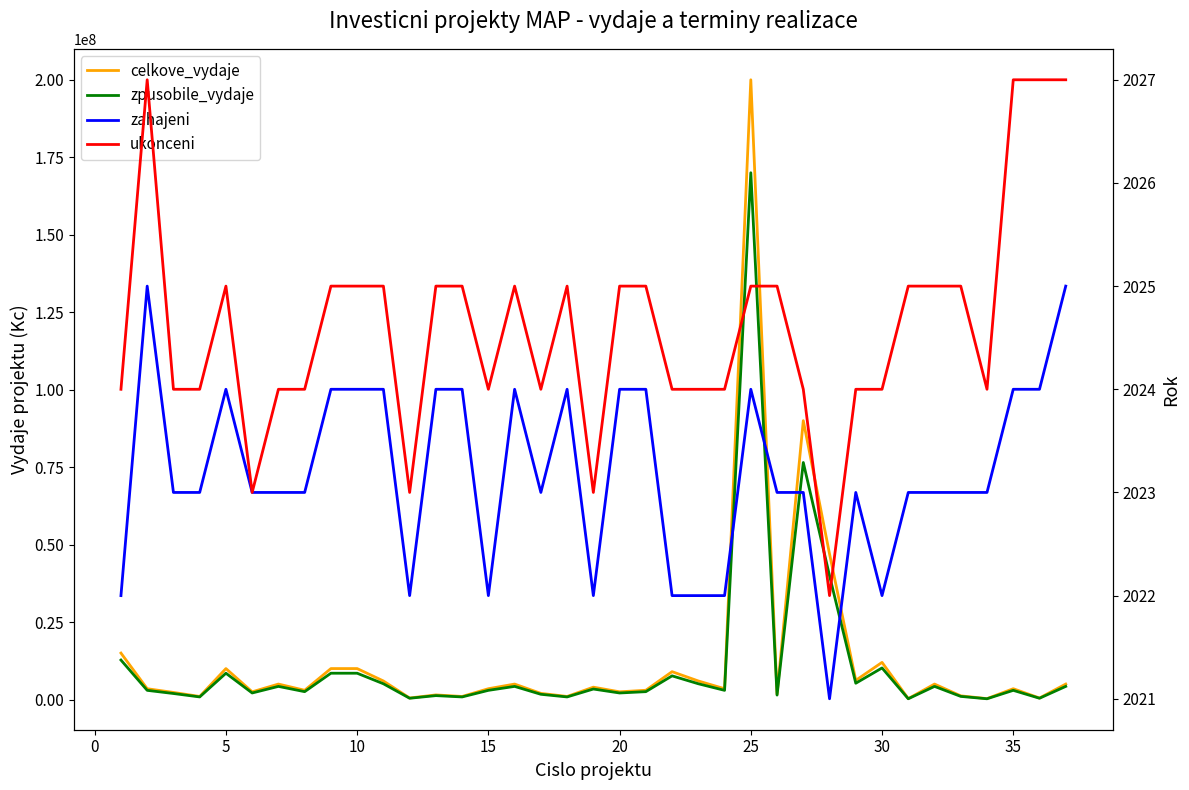

What are all the series names shown in the legend?

celkove_vydaje, zpusobile_vydaje, zahajeni, ukonceni